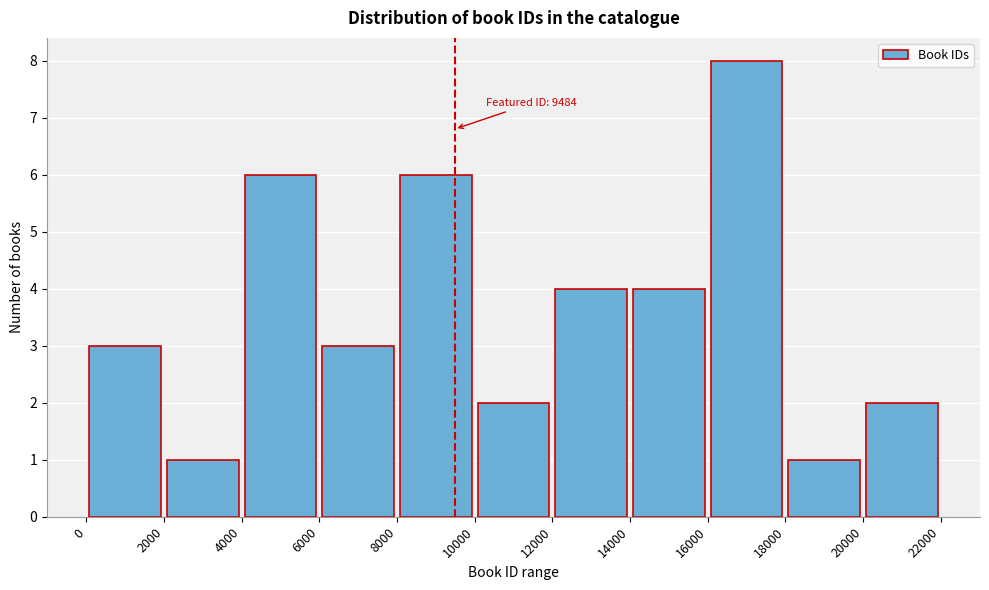

Over which range of the x-axis is the bar tallest?

16000 to 18000